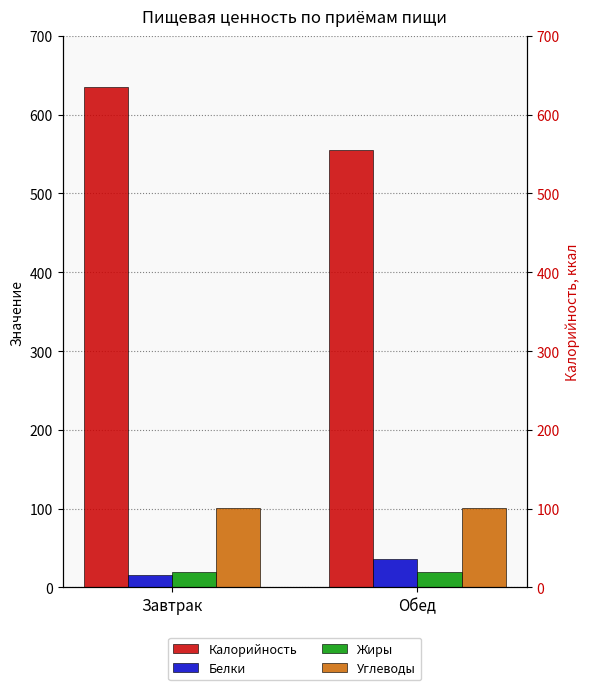

List the labels in order of Жиры value, smallest first.

Завтрак, Обед